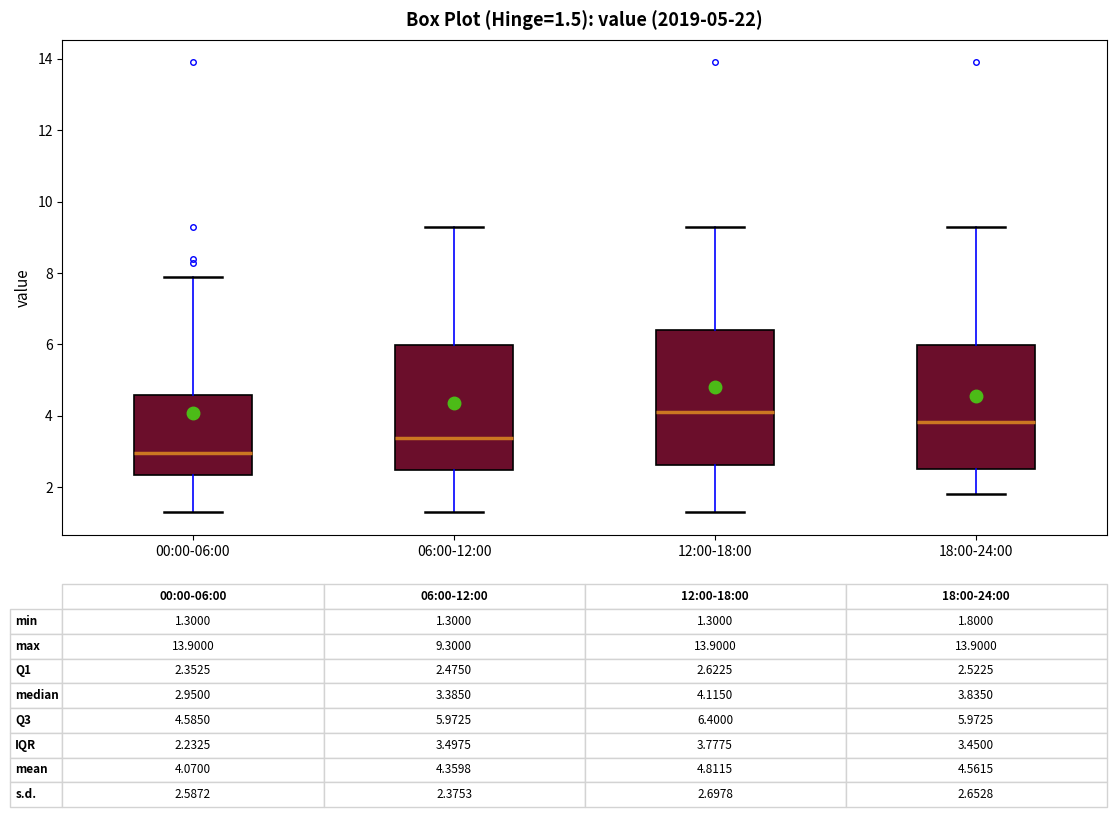

Comparing the boxes themselves (not the whiskers), which one is the tallest?

12:00-18:00